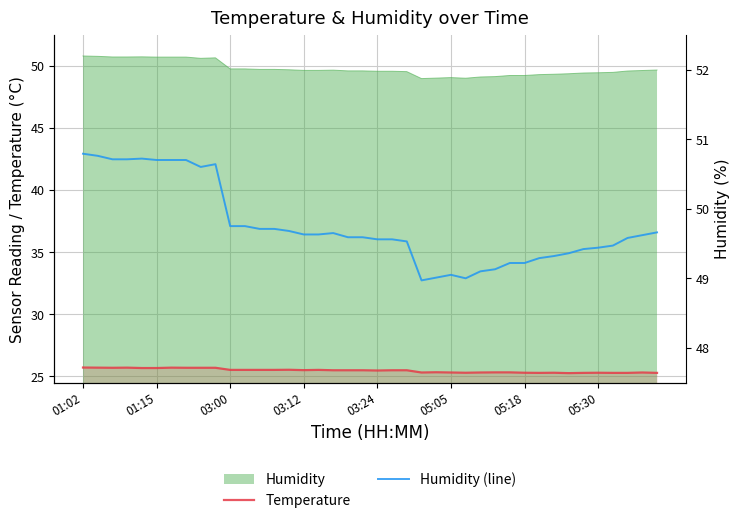

What is the minimum value for Temperature?

25.3